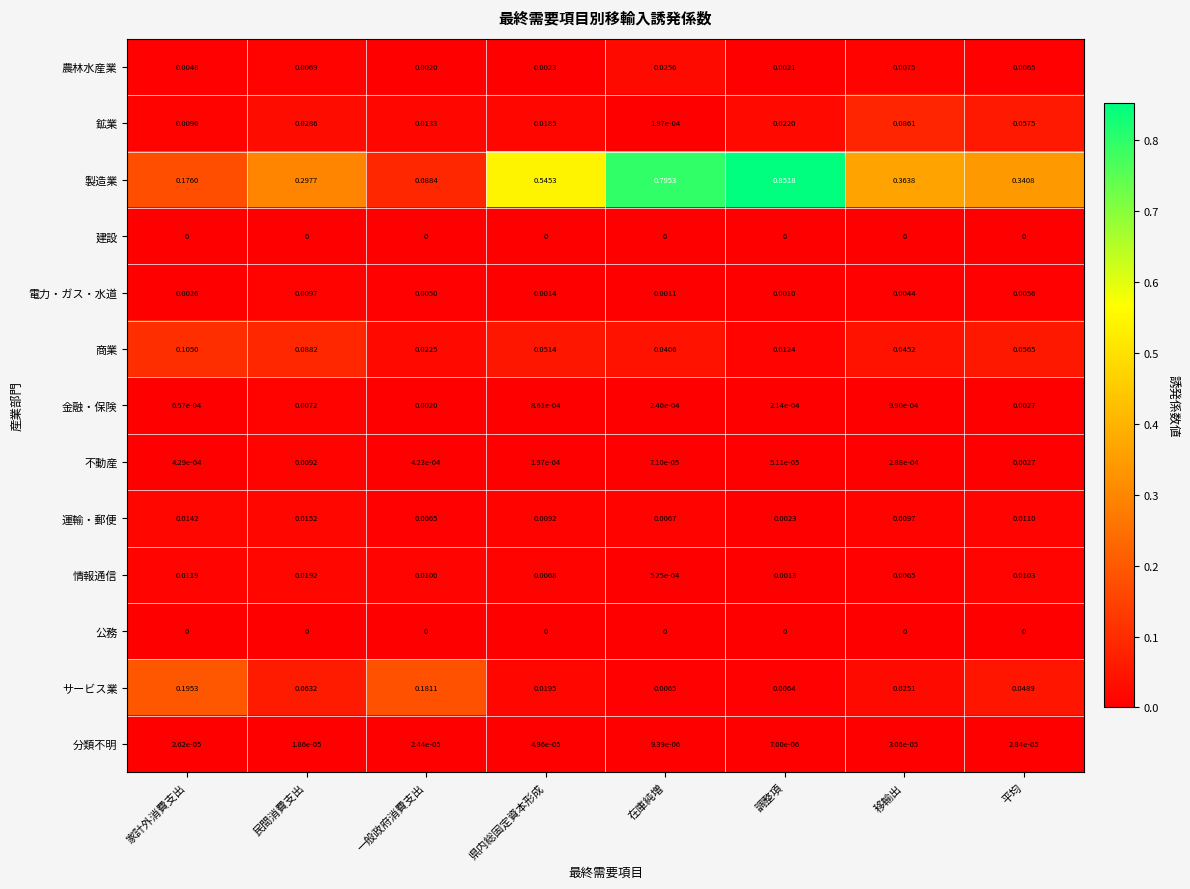

At which category is the sum across all series the highest?

調整項